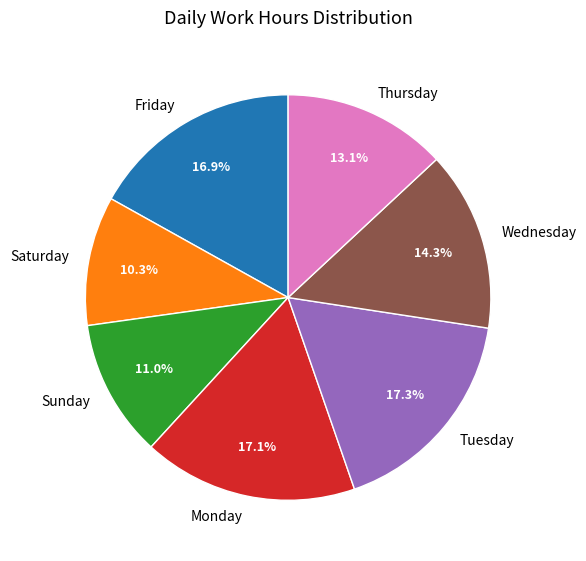

What portion of the pie excludes Wednesday?

85.7%